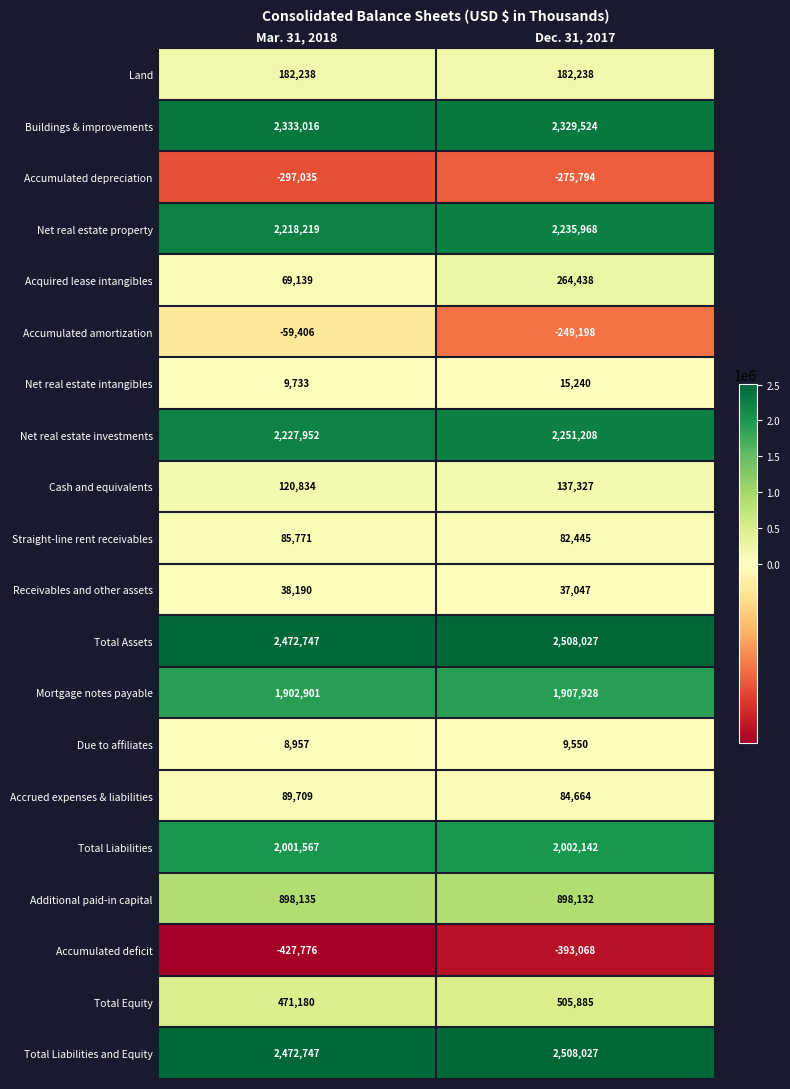

At which category is the sum across all series the highest?

Dec. 31, 2017